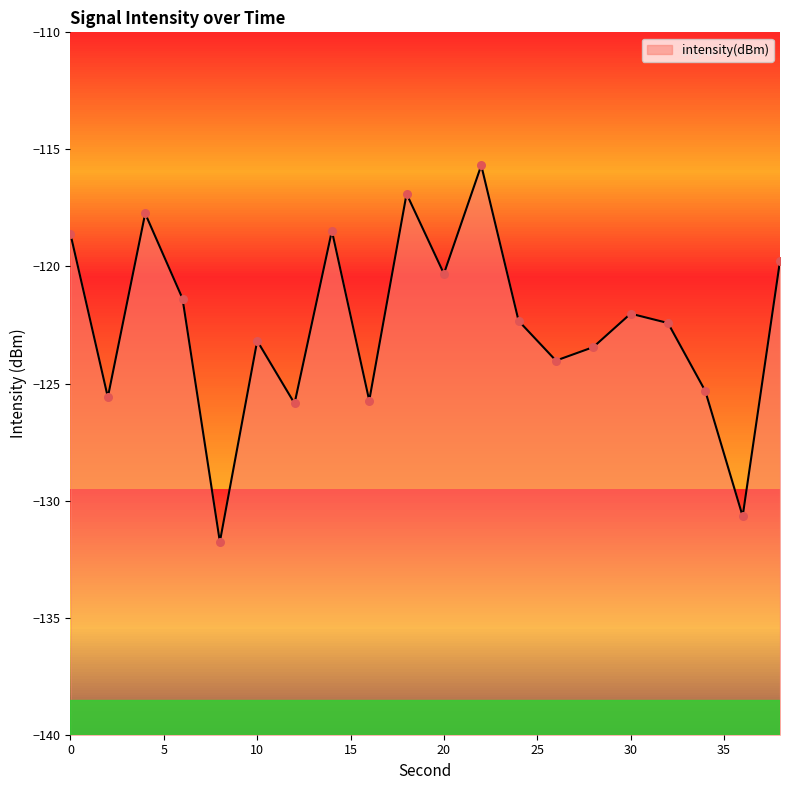

What is the change in value from 6 to 8?

-10.4